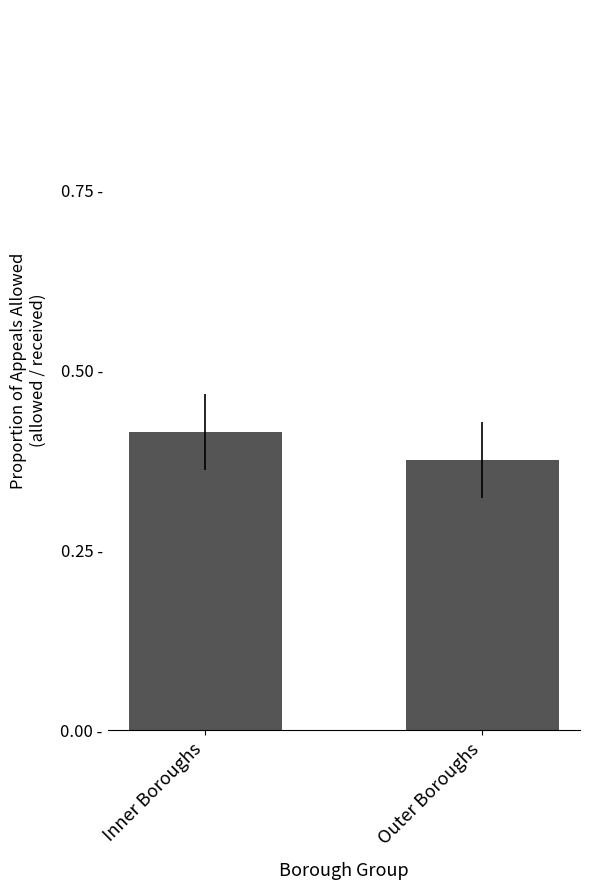

List the labels in order of value, largest first.

Inner Boroughs, Outer Boroughs